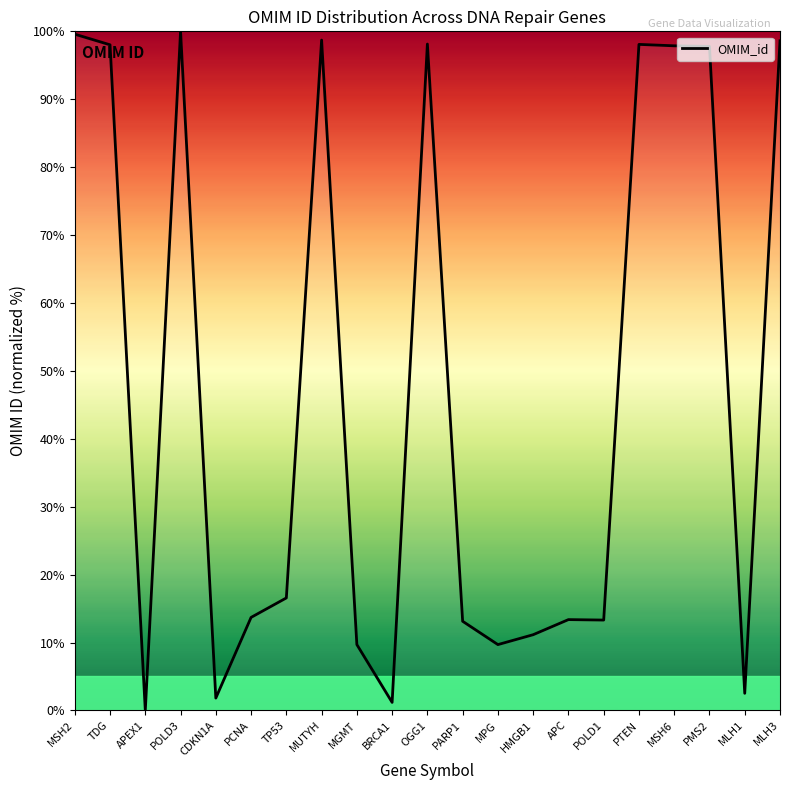

Read the value at CDKN1A.

1.8